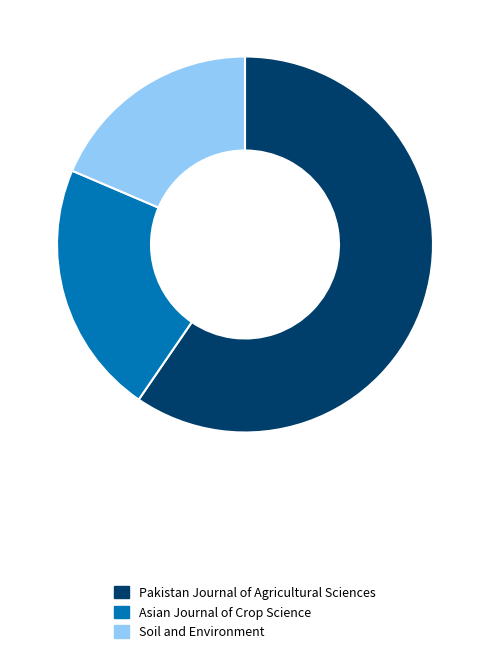

Is there a majority slice in this chart?

Yes